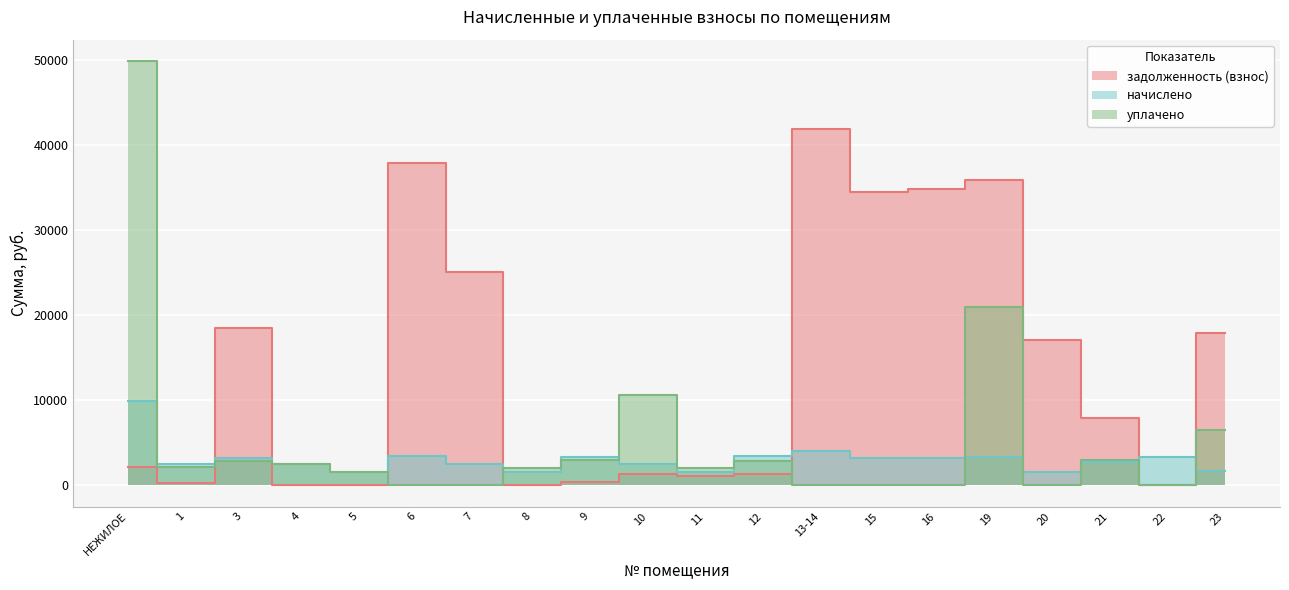

What is the maximum value for задолженность (взнос)?

41911.4